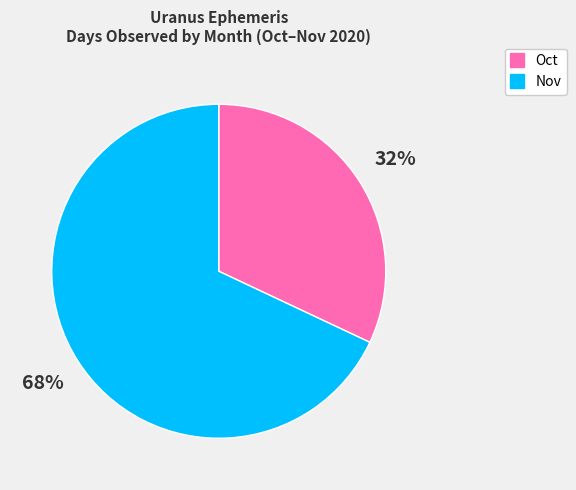

Between Oct and Nov, which is larger?

Nov